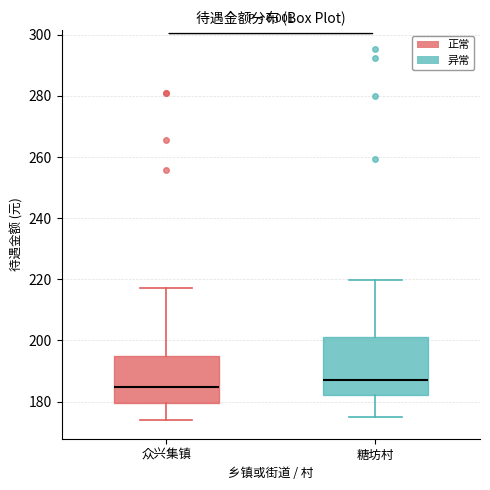

Which box has the lowest median line?

众兴集镇